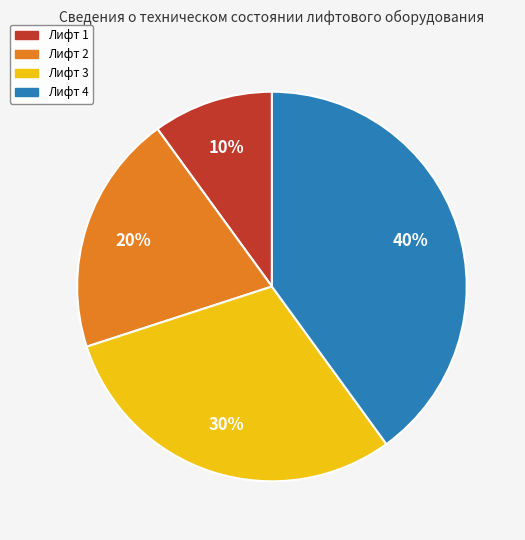

The Лифт 2 slice represents 28% of the pie. True or false?

False